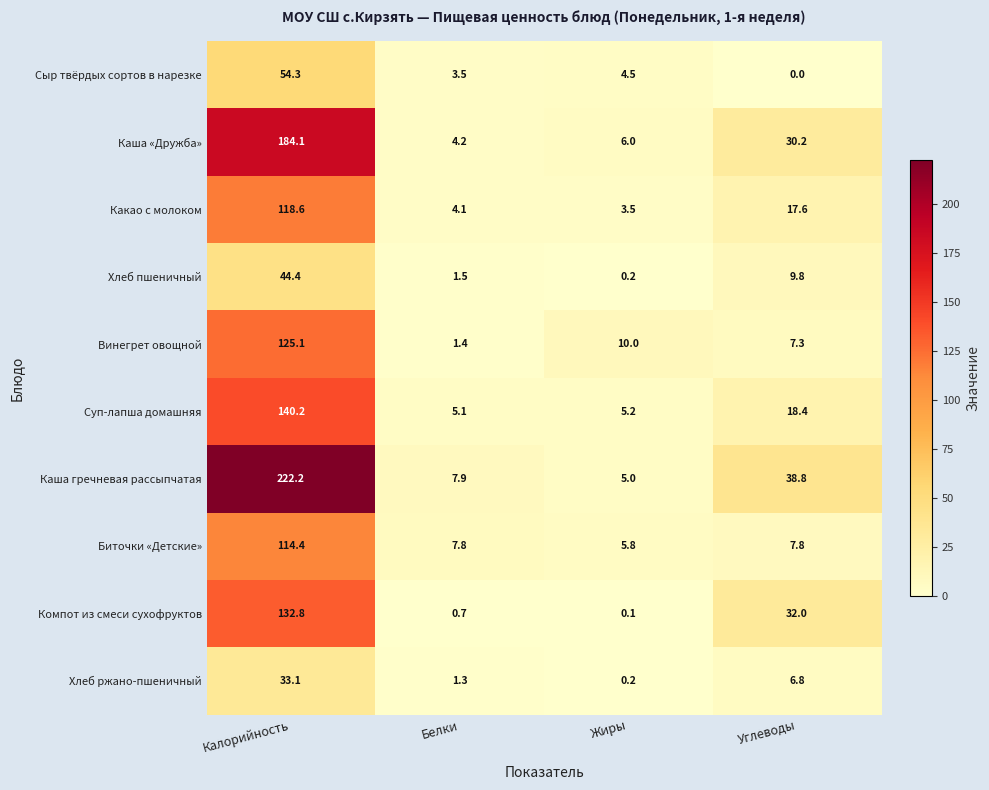

What is the greatest value displayed?

222.2